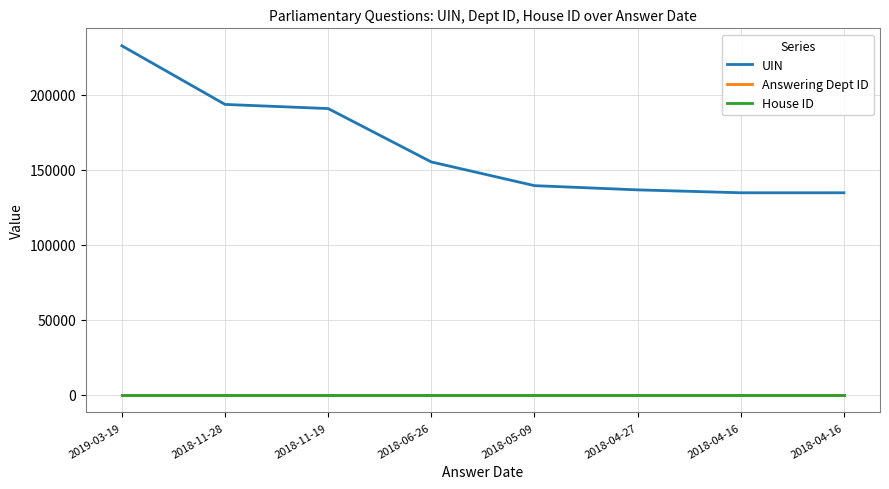

At which category is the sum across all series the highest?

2019-03-19